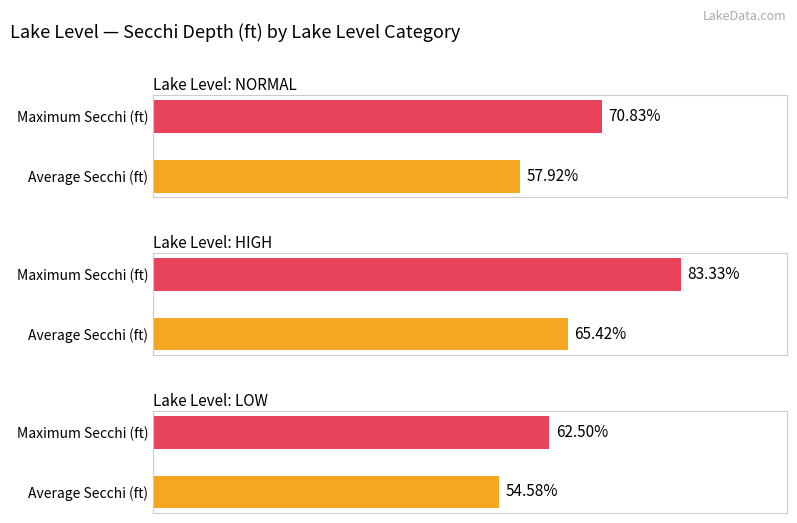

Is it true that Average Secchi (ft) equals 23.2 at NORMAL?

False